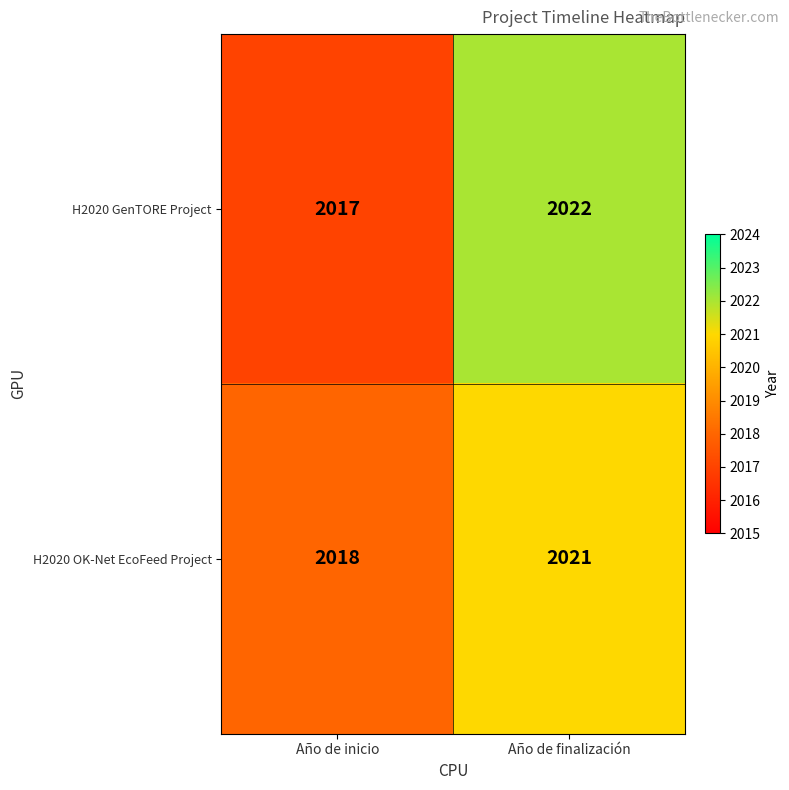

What is the maximum value shown in the chart?

2022